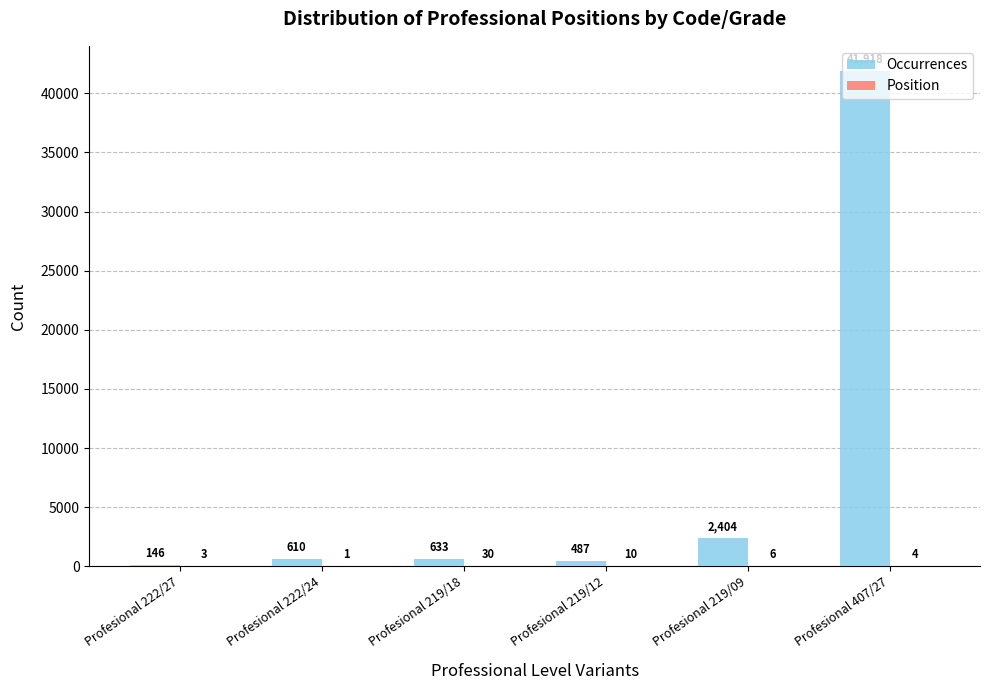

At which label does Occurrences reach its peak?

Profesional 407/27